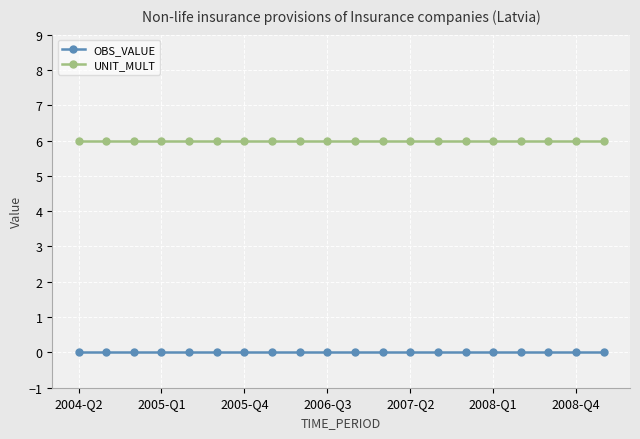

True or false: OBS_VALUE and UNIT_MULT intersect in this chart.

False